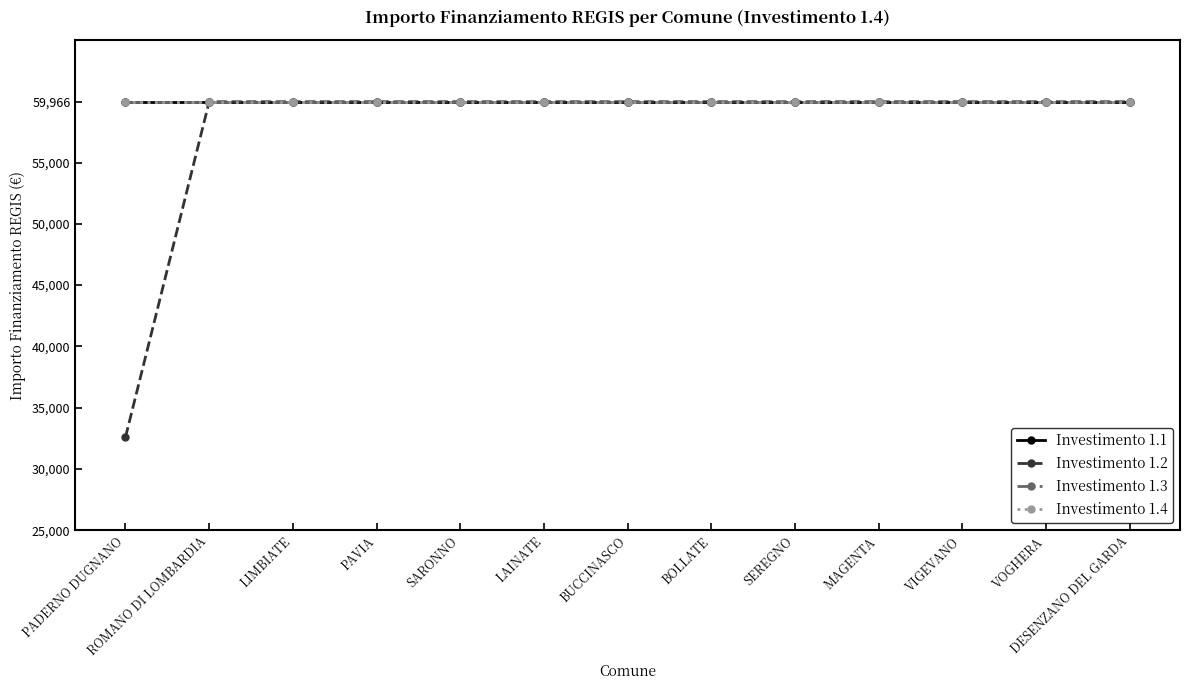

True or false: Investimento 1.3 and Investimento 1.2 intersect in this chart.

False